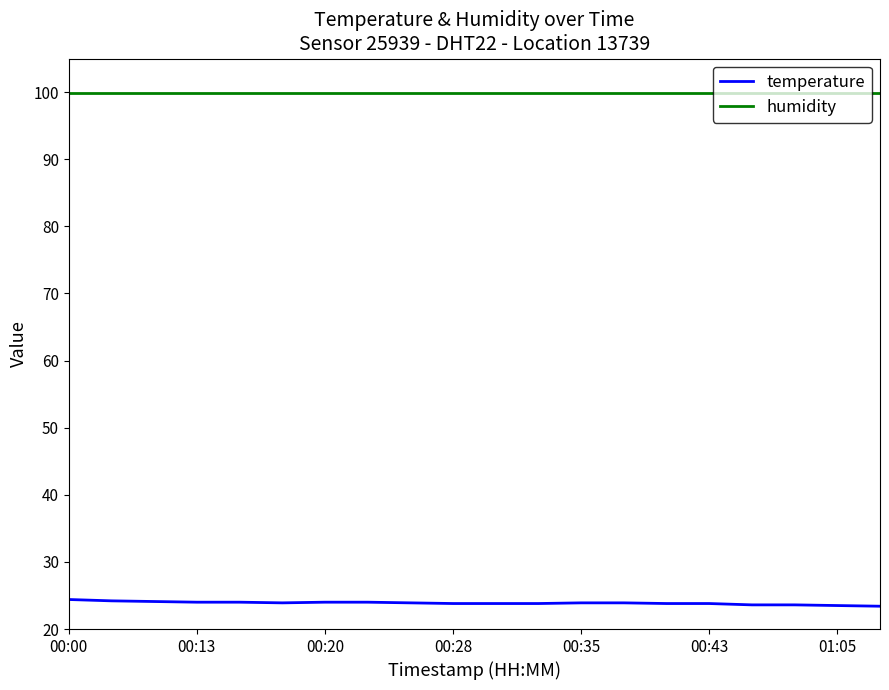

What is the smallest value displayed?

23.4